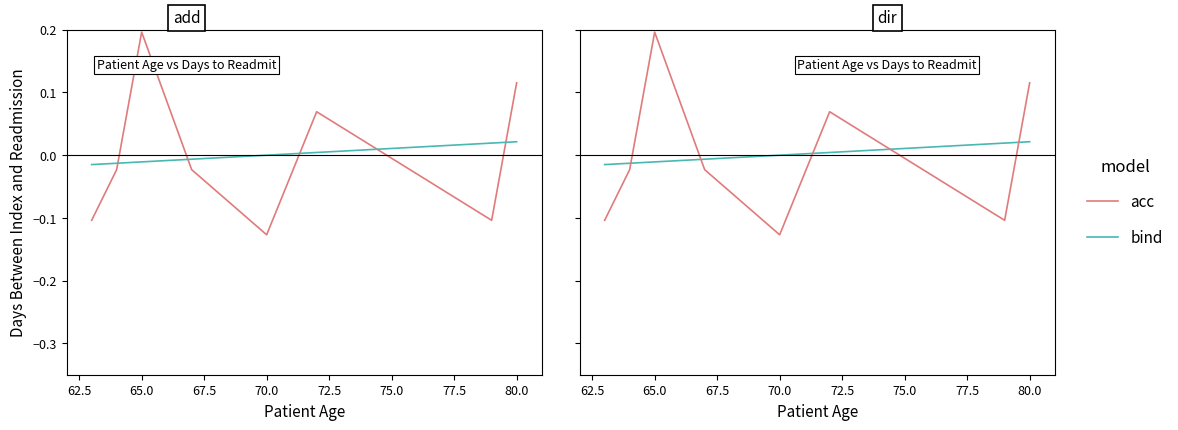

Where is the first local maximum for acc?

65.0